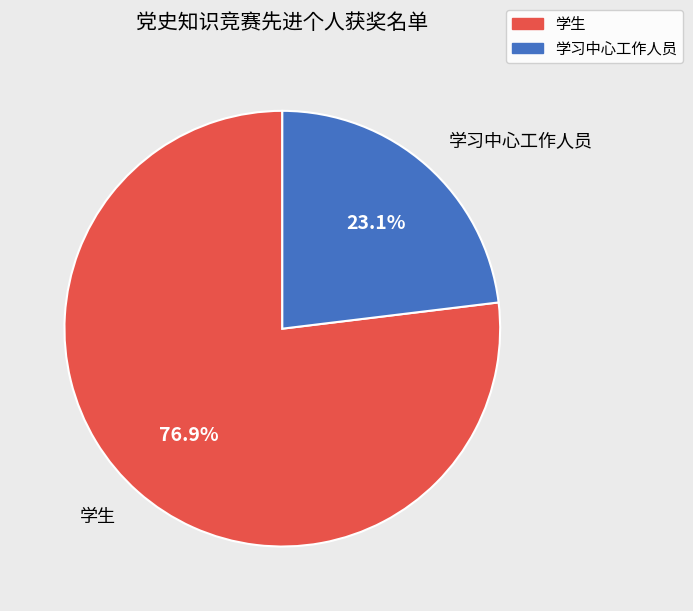

How many slices are in this pie chart?

2